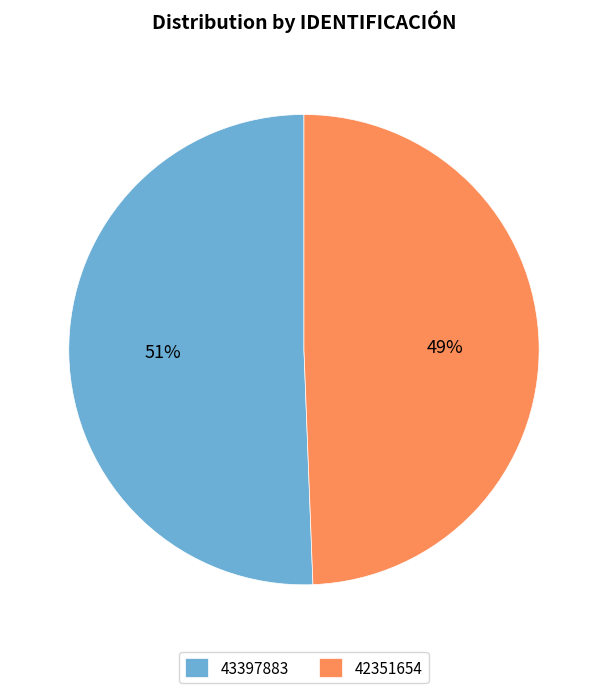

Approximately how many times larger is the value at 43397883 compared to 42351654?

1.0